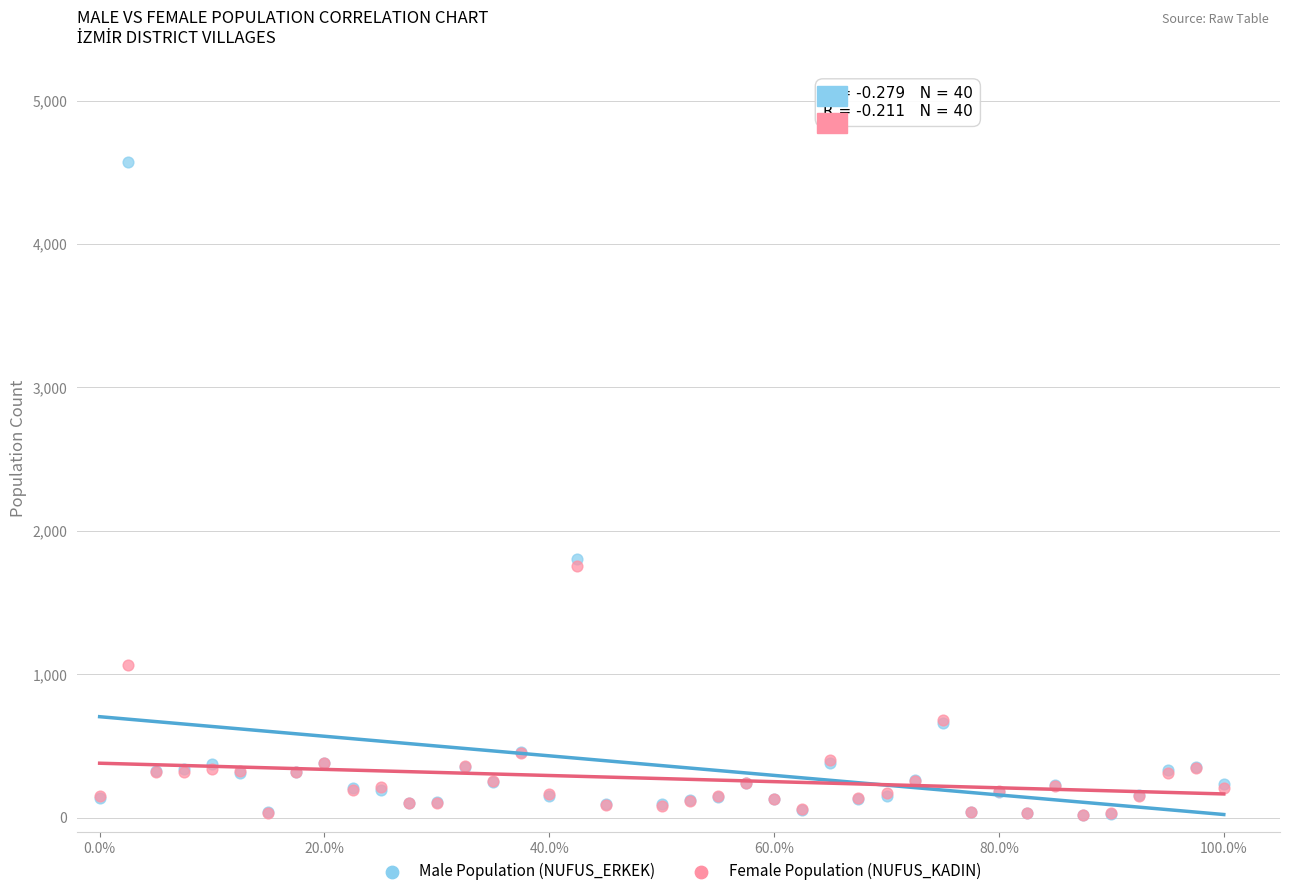

Which series contains the highest Y value?

Male Population (NUFUS_ERKEK)